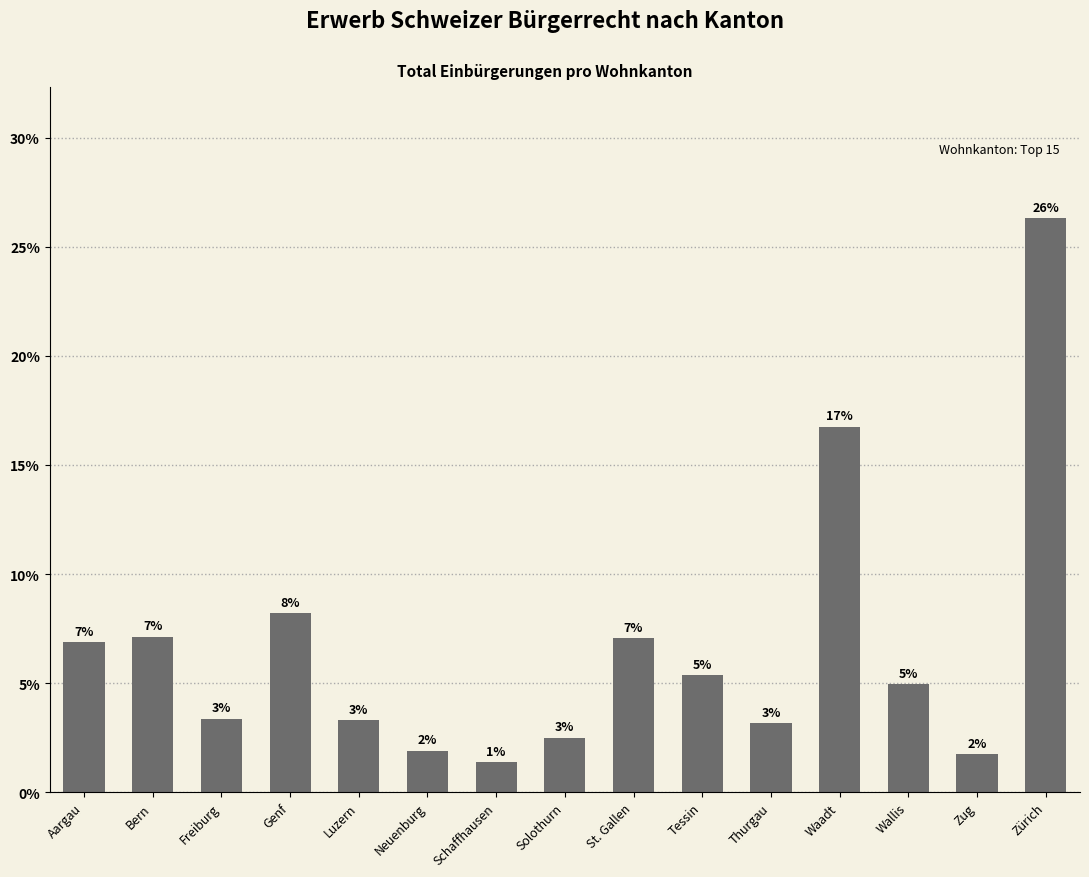

List the labels in order of value, smallest first.

Schaffhausen, Zug, Neuenburg, Solothurn, Thurgau, Luzern, Freiburg, Wallis, Tessin, Aargau, St. Gallen, Bern, Genf, Waadt, Zürich